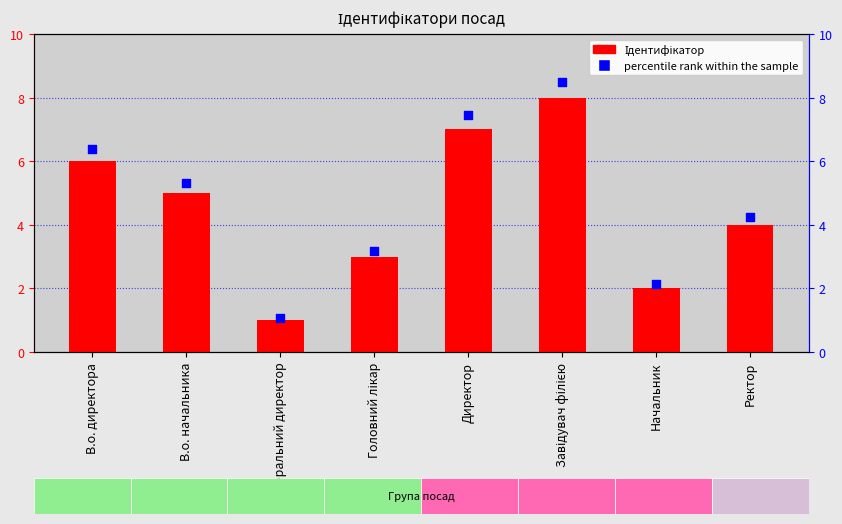

Which series has the largest total across all categories?

percentile rank within the sample